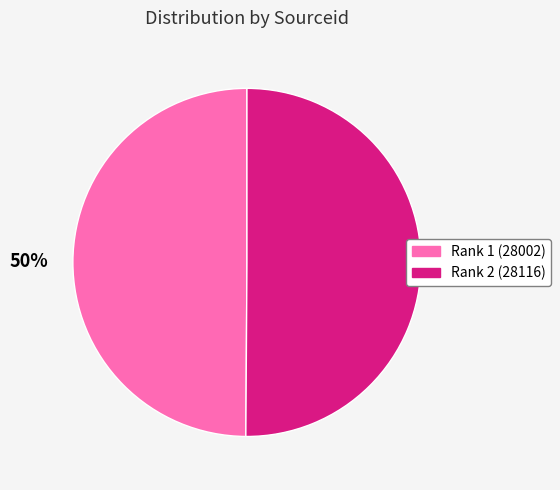

Combined, do Rank 1 (28002) and Rank 2 (28116) account for over 50%?

Yes